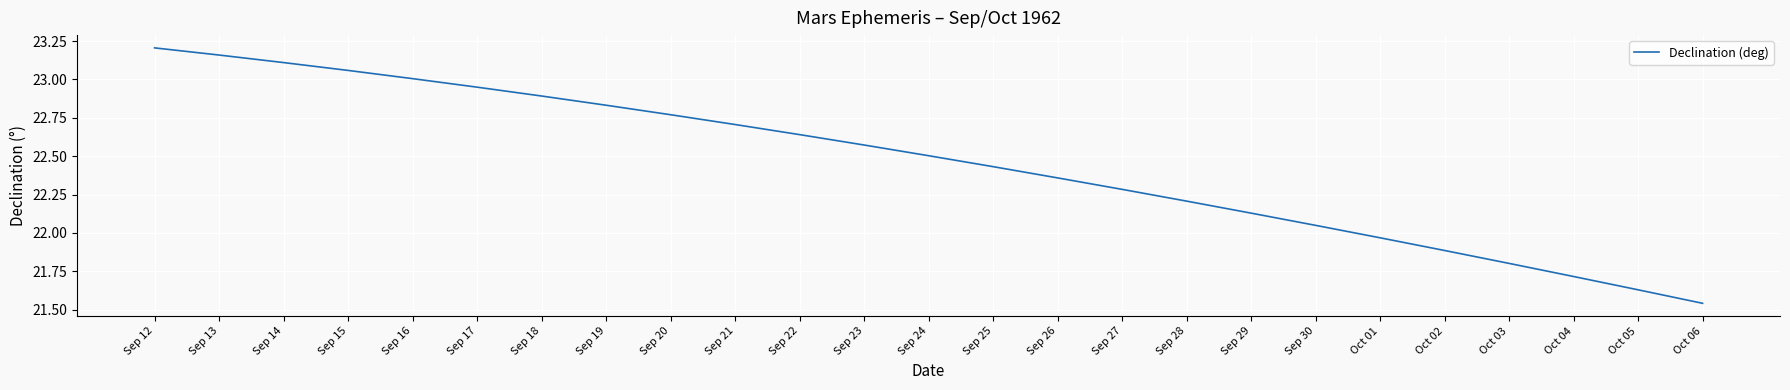

Rank the categories by value from highest to lowest.

Sep 12, Sep 13, Sep 14, Sep 15, Sep 16, Sep 17, Sep 18, Sep 19, Sep 20, Sep 21, Sep 22, Sep 23, Sep 24, Sep 25, Sep 26, Sep 27, Sep 28, Sep 29, Sep 30, Oct 01, Oct 02, Oct 03, Oct 04, Oct 05, Oct 06